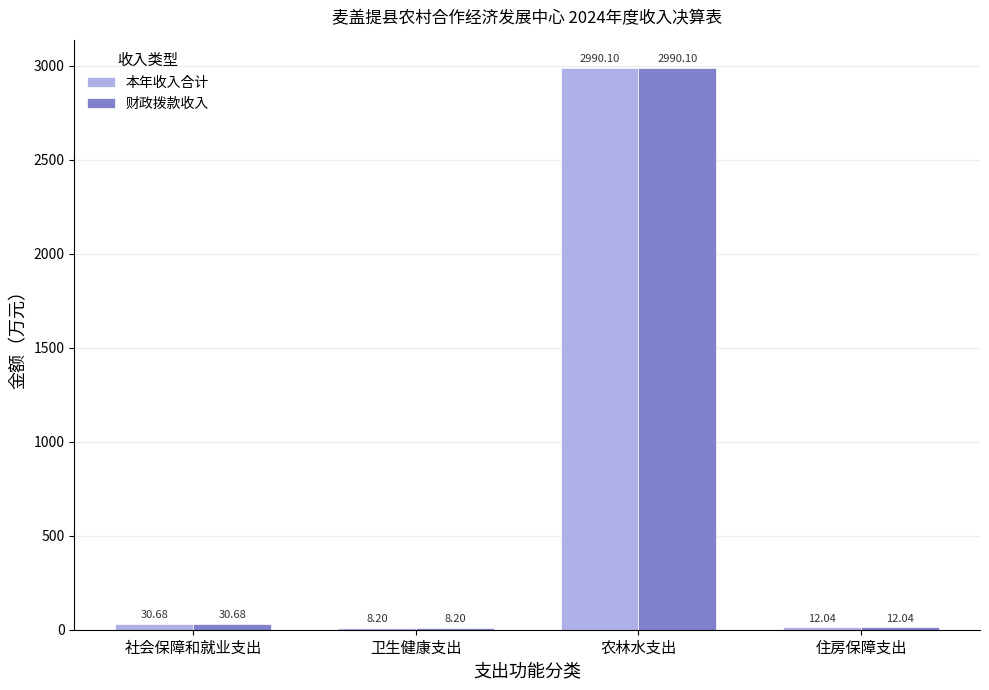

Reading right to left, extract all data points from this chart.

本年收入合计: 住房保障支出=12.0	农林水支出=2990.1	卫生健康支出=8.2	社会保障和就业支出=30.7
财政拨款收入: 住房保障支出=12.0	农林水支出=2990.1	卫生健康支出=8.2	社会保障和就业支出=30.7